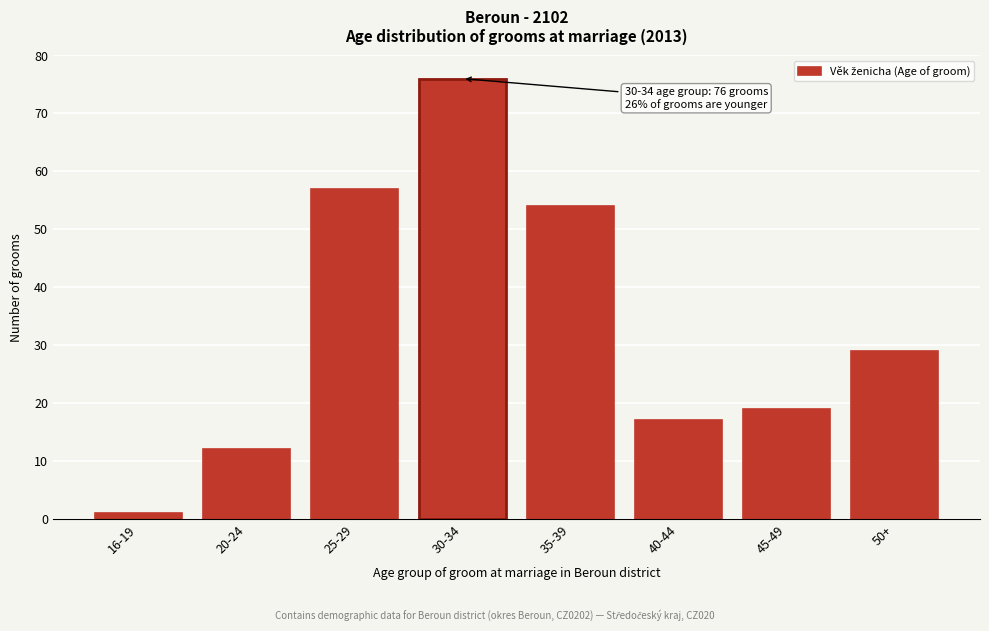

Reading right to left, list all the values displayed in this chart.

50+=29	45-49=19	40-44=17	35-39=54	30-34=76	25-29=57	20-24=12	16-19=1